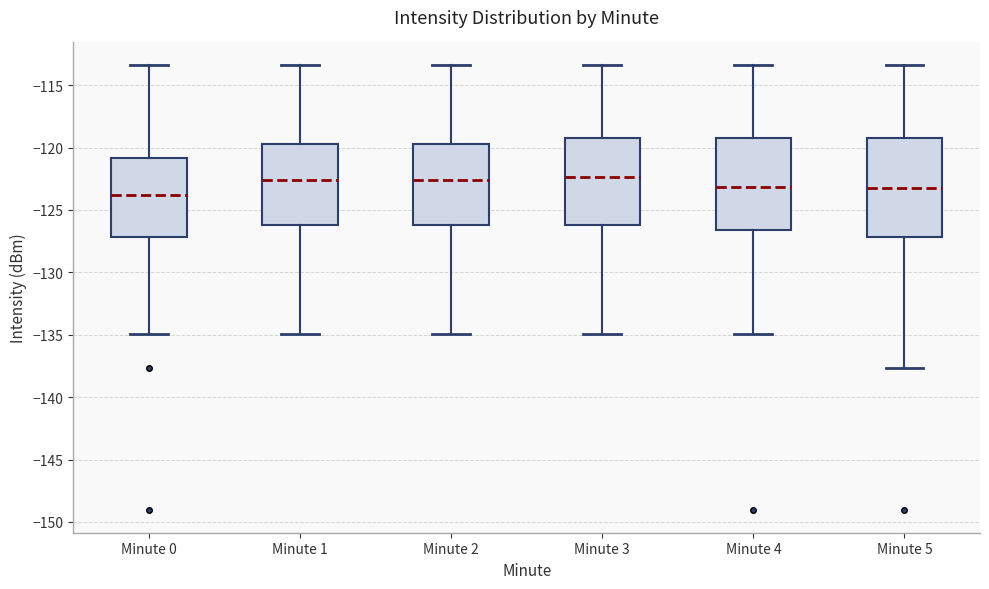

Which box's median line is the lowest?

Minute 0